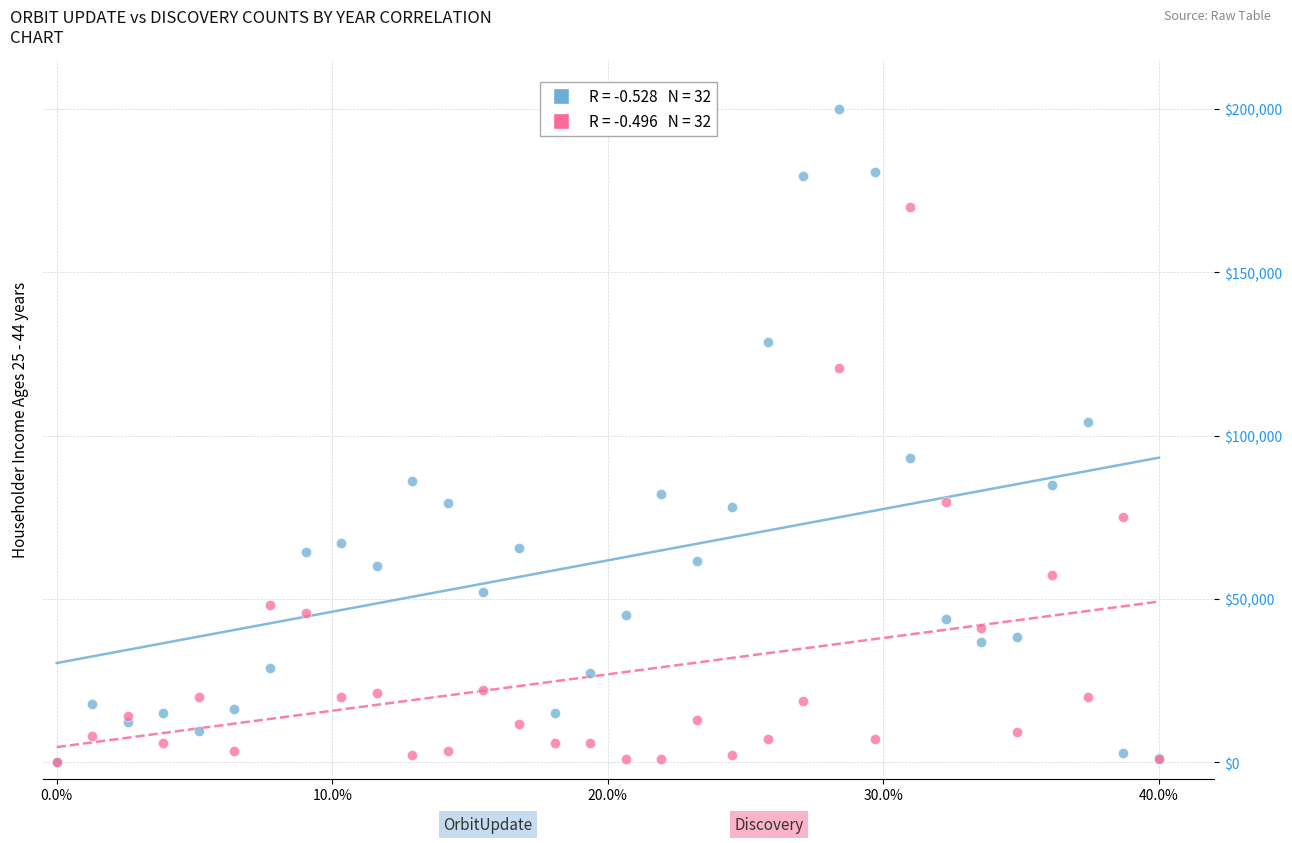

Across all series, what Y value is closest to 100000?

104109.6